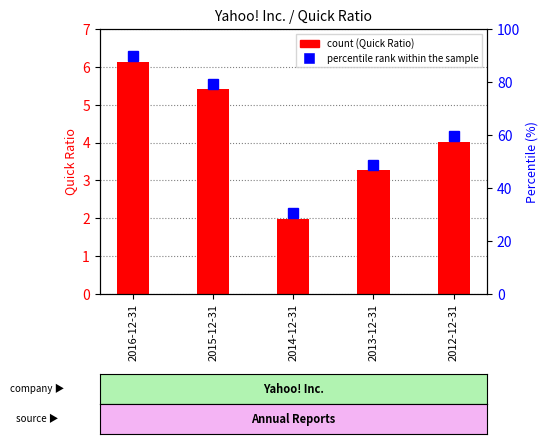

What is the label of the 4th bar from the left?

2013-12-31